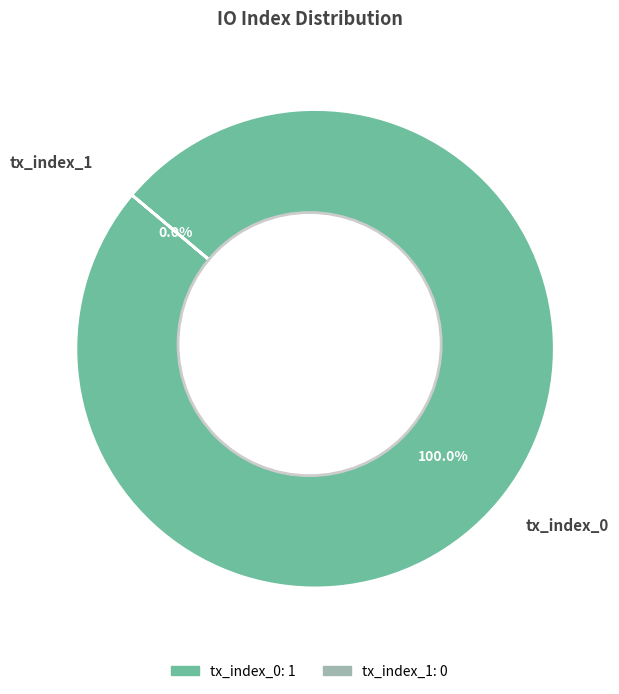

What percentage is the tx_index_0 slice, to the nearest percent?

100%